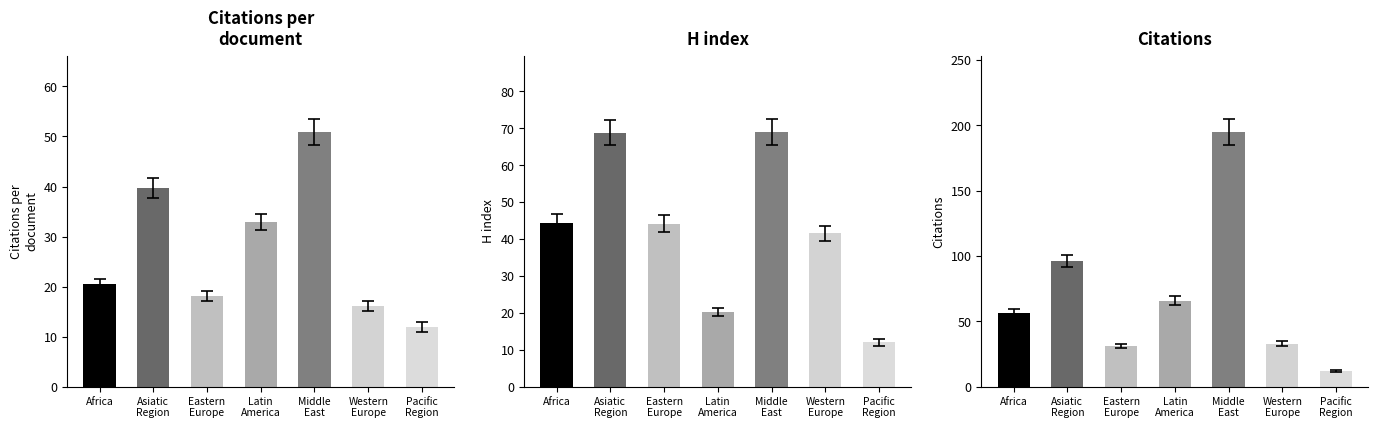

List the series in order of their peak value, highest first.

Citations, H index, Citations per
document